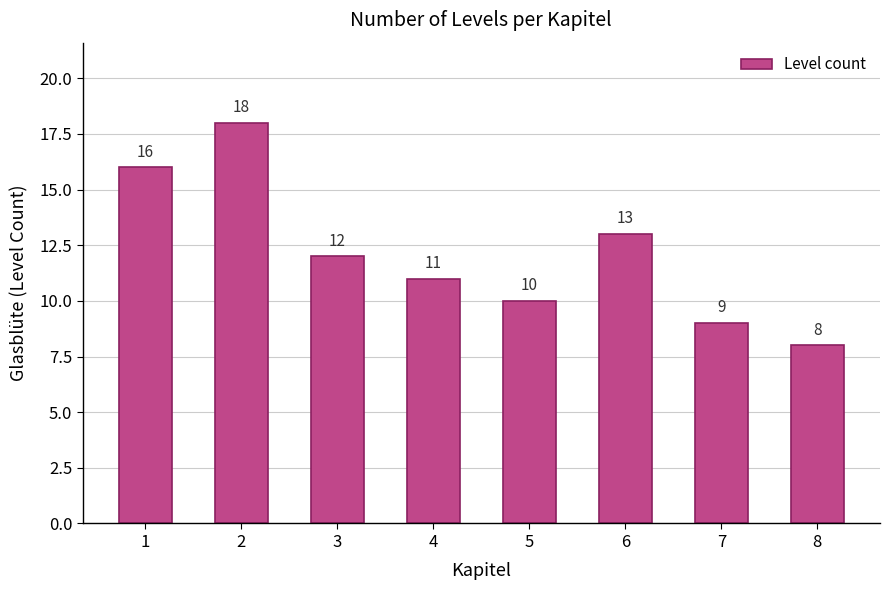

Reading left to right, transcribe all the data shown in this chart.

1=16	2=18	3=12	4=11	5=10	6=13	7=9	8=8